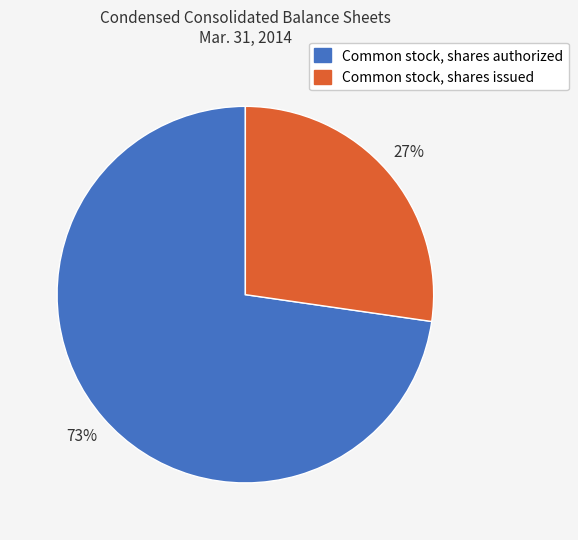

Which slice represents more than half of the pie?

Common stock, shares authorized